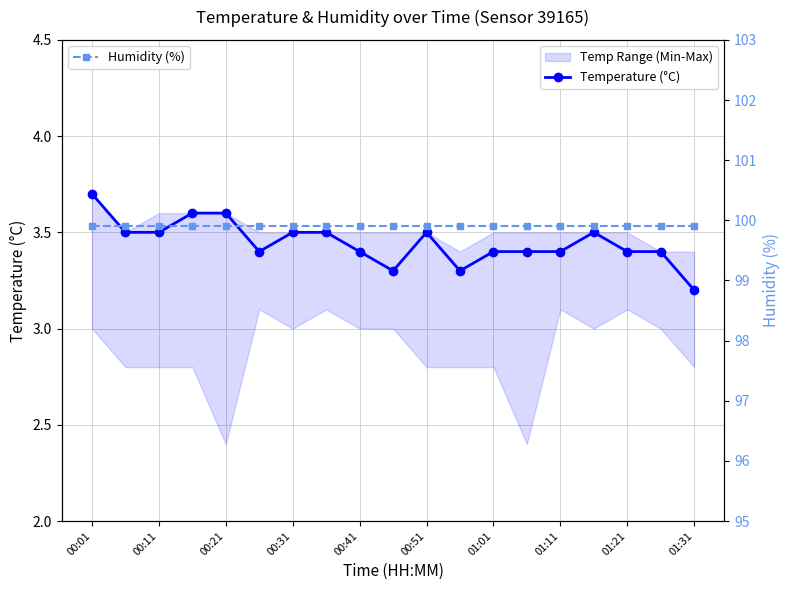

At which category is the sum across all series the highest?

00:01